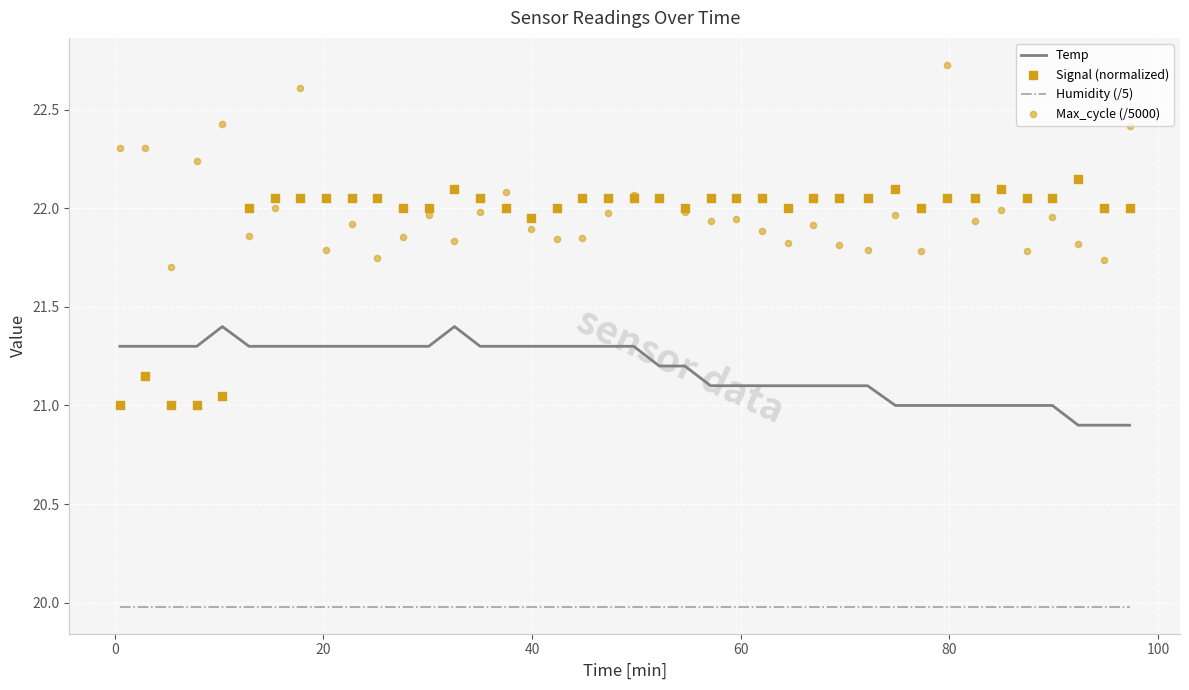

At how many categories does at least one series exceed 20?

40